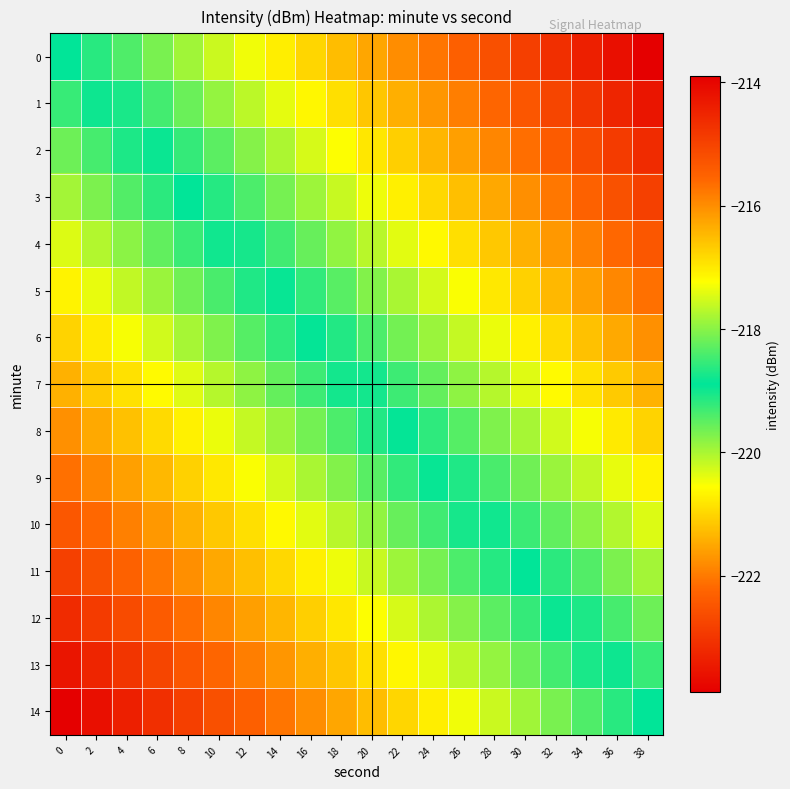

Reading left to right, transcribe all the data shown in this chart.

0: 0=-218.9	2=-219.2	4=-219.4	6=-219.7	8=-219.9	10=-220.2	12=-220.5	14=-220.7	16=-221.0	18=-221.3	20=-221.5	22=-221.8	24=-222.1	26=-222.3	28=-222.6	30=-222.8	32=-223.1	34=-223.4	36=-223.6	38=-223.9
1: 0=-218.5	2=-218.8	4=-219.1	6=-219.3	8=-219.6	10=-219.9	12=-220.1	14=-220.4	16=-220.6	18=-220.9	20=-221.2	22=-221.4	24=-221.7	26=-222.0	28=-222.2	30=-222.5	32=-222.7	34=-223.0	36=-223.3	38=-223.5
2: 0=-218.2	2=-218.4	4=-218.7	6=-219.0	8=-219.2	10=-219.5	12=-219.8	14=-220.0	16=-220.3	18=-220.5	20=-220.8	22=-221.1	24=-221.3	26=-221.6	28=-221.9	30=-222.1	32=-222.4	34=-222.7	36=-222.9	38=-223.2
3: 0=-217.8	2=-218.1	4=-218.3	6=-218.6	8=-218.9	10=-219.1	12=-219.4	14=-219.7	16=-219.9	18=-220.2	20=-220.5	22=-220.7	24=-221.0	26=-221.2	28=-221.5	30=-221.8	32=-222.0	34=-222.3	36=-222.6	38=-222.8
4: 0=-217.5	2=-217.7	4=-218.0	6=-218.3	8=-218.5	10=-218.8	12=-219.0	14=-219.3	16=-219.6	18=-219.8	20=-220.1	22=-220.4	24=-220.6	26=-220.9	28=-221.1	30=-221.4	32=-221.7	34=-221.9	36=-222.2	38=-222.5
5: 0=-217.1	2=-217.4	4=-217.6	6=-217.9	8=-218.2	10=-218.4	12=-218.7	14=-218.9	16=-219.2	18=-219.5	20=-219.7	22=-220.0	24=-220.3	26=-220.5	28=-220.8	30=-221.1	32=-221.3	34=-221.6	36=-221.8	38=-222.1
6: 0=-216.7	2=-217.0	4=-217.3	6=-217.5	8=-217.8	10=-218.1	12=-218.3	14=-218.6	16=-218.9	18=-219.1	20=-219.4	22=-219.6	24=-219.9	26=-220.2	28=-220.4	30=-220.7	32=-221.0	34=-221.2	36=-221.5	38=-221.7
7: 0=-216.4	2=-216.7	4=-216.9	6=-217.2	8=-217.4	10=-217.7	12=-218.0	14=-218.2	16=-218.5	18=-218.8	20=-219.0	22=-219.3	24=-219.6	26=-219.8	28=-220.1	30=-220.3	32=-220.6	34=-220.9	36=-221.1	38=-221.4
8: 0=-216.0	2=-216.3	4=-216.6	6=-216.8	8=-217.1	10=-217.4	12=-217.6	14=-217.9	16=-218.1	18=-218.4	20=-218.7	22=-218.9	24=-219.2	26=-219.5	28=-219.7	30=-220.0	32=-220.2	34=-220.5	36=-220.8	38=-221.0
9: 0=-215.7	2=-215.9	4=-216.2	6=-216.5	8=-216.7	10=-217.0	12=-217.3	14=-217.5	16=-217.8	18=-218.0	20=-218.3	22=-218.6	24=-218.8	26=-219.1	28=-219.4	30=-219.6	32=-219.9	34=-220.2	36=-220.4	38=-220.7
10: 0=-215.3	2=-215.6	4=-215.8	6=-216.1	8=-216.4	10=-216.6	12=-216.9	14=-217.2	16=-217.4	18=-217.7	20=-218.0	22=-218.2	24=-218.5	26=-218.7	28=-219.0	30=-219.3	32=-219.5	34=-219.8	36=-220.1	38=-220.3
11: 0=-215.0	2=-215.2	4=-215.5	6=-215.8	8=-216.0	10=-216.3	12=-216.5	14=-216.8	16=-217.1	18=-217.3	20=-217.6	22=-217.9	24=-218.1	26=-218.4	28=-218.6	30=-218.9	32=-219.2	34=-219.4	36=-219.7	38=-220.0
12: 0=-214.6	2=-214.9	4=-215.1	6=-215.4	8=-215.7	10=-215.9	12=-216.2	14=-216.4	16=-216.7	18=-217.0	20=-217.2	22=-217.5	24=-217.8	26=-218.0	28=-218.3	30=-218.6	32=-218.8	34=-219.1	36=-219.3	38=-219.6
13: 0=-214.2	2=-214.5	4=-214.8	6=-215.0	8=-215.3	10=-215.6	12=-215.8	14=-216.1	16=-216.4	18=-216.6	20=-216.9	22=-217.1	24=-217.4	26=-217.7	28=-217.9	30=-218.2	32=-218.5	34=-218.7	36=-219.0	38=-219.2
14: 0=-213.9	2=-214.2	4=-214.4	6=-214.7	8=-214.9	10=-215.2	12=-215.5	14=-215.7	16=-216.0	18=-216.3	20=-216.5	22=-216.8	24=-217.1	26=-217.3	28=-217.6	30=-217.8	32=-218.1	34=-218.4	36=-218.6	38=-218.9